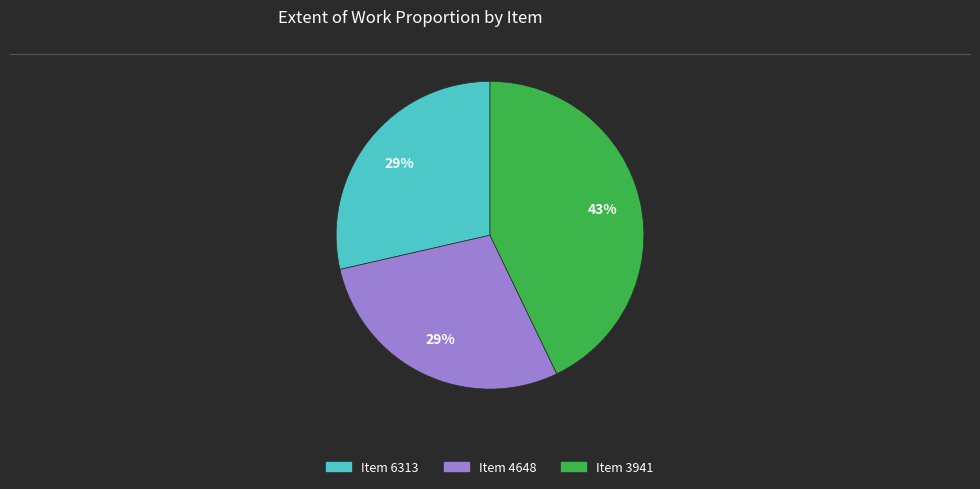

To the nearest percent, what is the average slice percentage?

33%